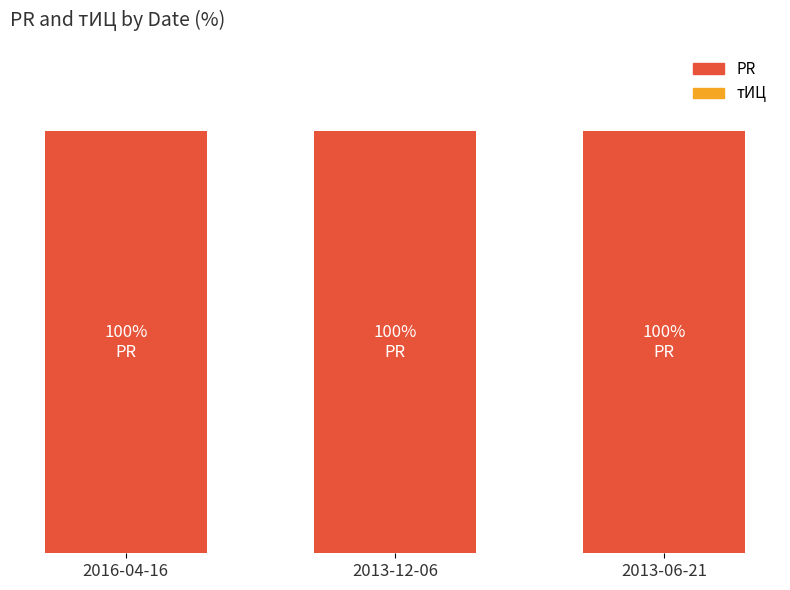

Which category has the highest value across all series?

2016-04-16